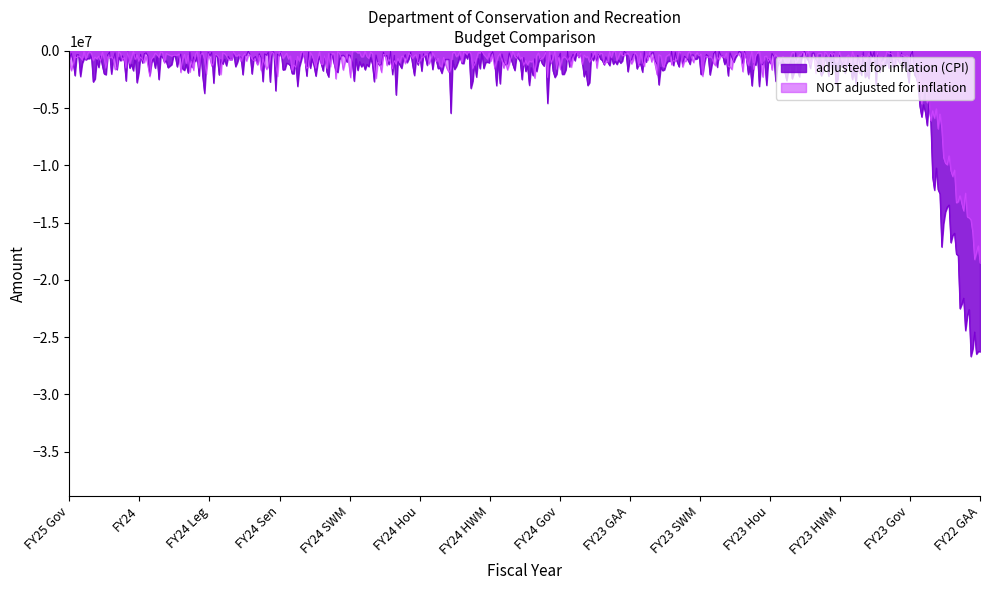

What position from the left is FY25 Gov?

1